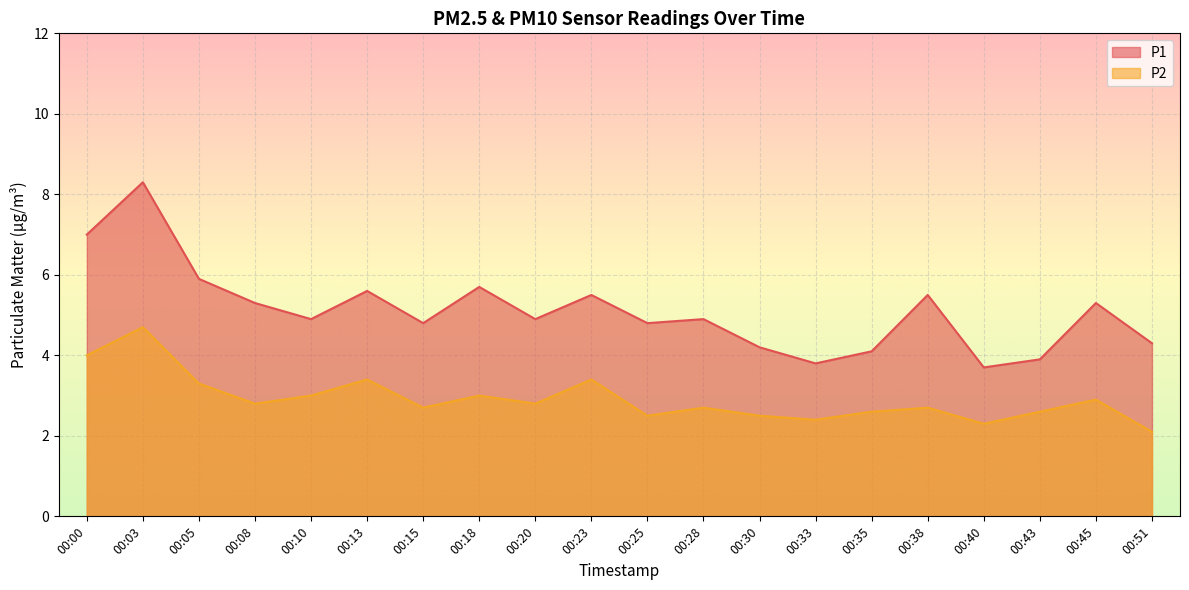

Reading left to right, what are all the values shown in this chart?

P1: 7.0	8.3	5.9	5.3	4.9	5.6	4.8	5.7	4.9	5.5	4.8	4.9	4.2	3.8	4.1	5.5	3.7	3.9	5.3	4.3
P2: 4.0	4.7	3.3	2.8	3.0	3.4	2.7	3.0	2.8	3.4	2.5	2.7	2.5	2.4	2.6	2.7	2.3	2.6	2.9	2.1